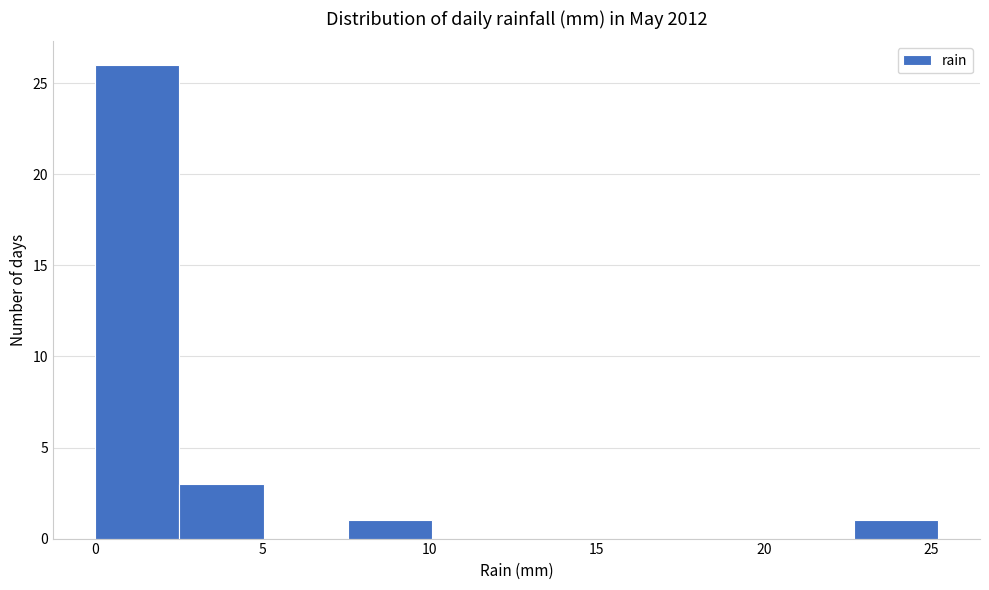

Reading left to right, transcribe this chart: for each bar, give the range it covers on the x-axis and its height. Neither the bar edges nor the heights are printed on the chart, so give them approximately, as read against the axes.

0.0 to 2.5: 26
2.5 to 5.0: 3
5.0 to 7.5: 0
7.5 to 10.0: 1
10.0 to 12.5: 0
12.5 to 15.0: 0
15.0 to 17.5: 0
17.5 to 20.0: 0
20.0 to 22.5: 0
22.5 to 25.0: 1